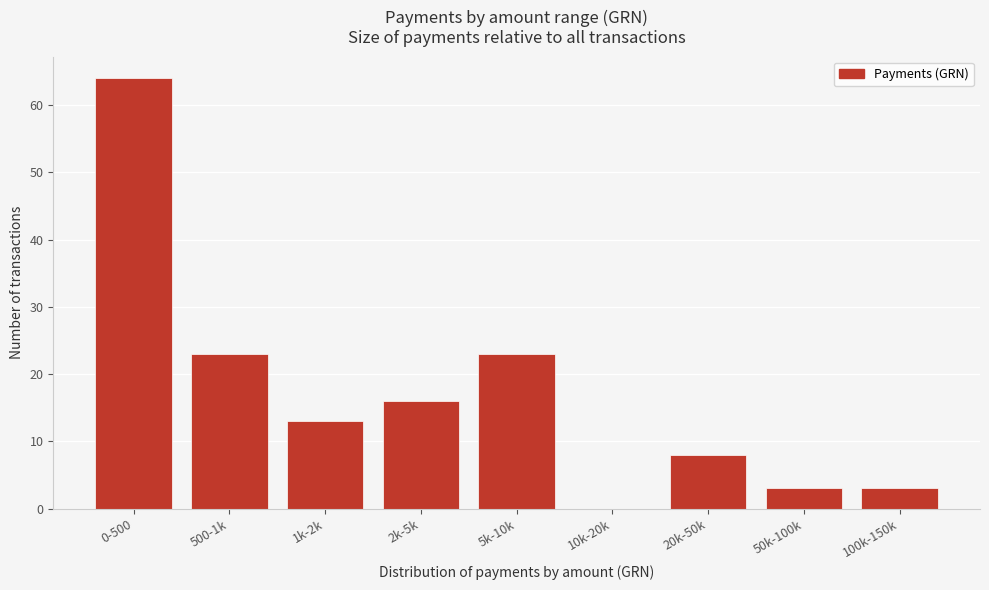

Reading right to left, list all the values displayed in this chart.

100k-150k=3	50k-100k=3	20k-50k=8	10k-20k=0	5k-10k=23	2k-5k=16	1k-2k=13	500-1k=23	0-500=64